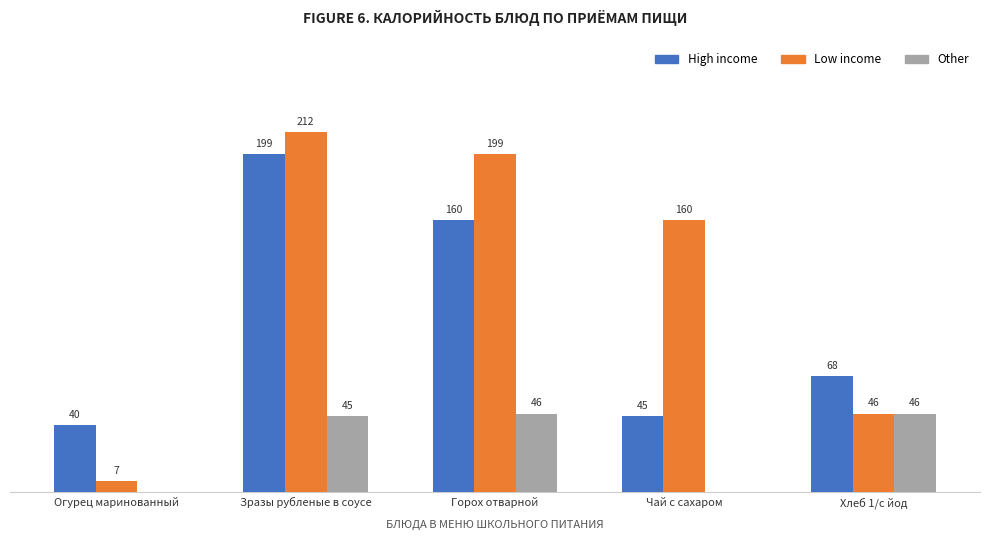

Between Зразы рубленые в соусе and Горох отварной, which series saw the biggest shift?

High income